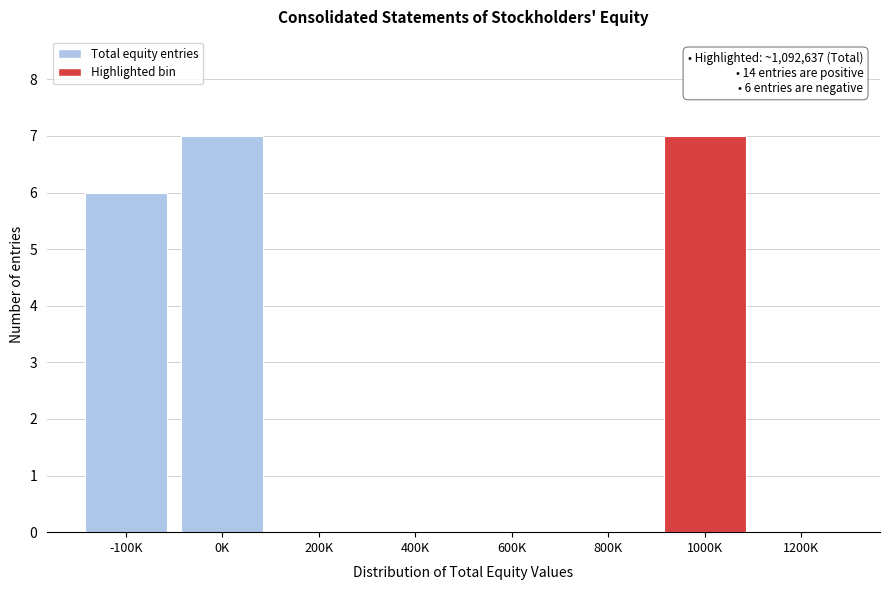

Reading right to left, extract all data points from this chart.

1200K=0	1000K=7	800K=0	600K=0	400K=0	200K=0	0K=7	-100K=6